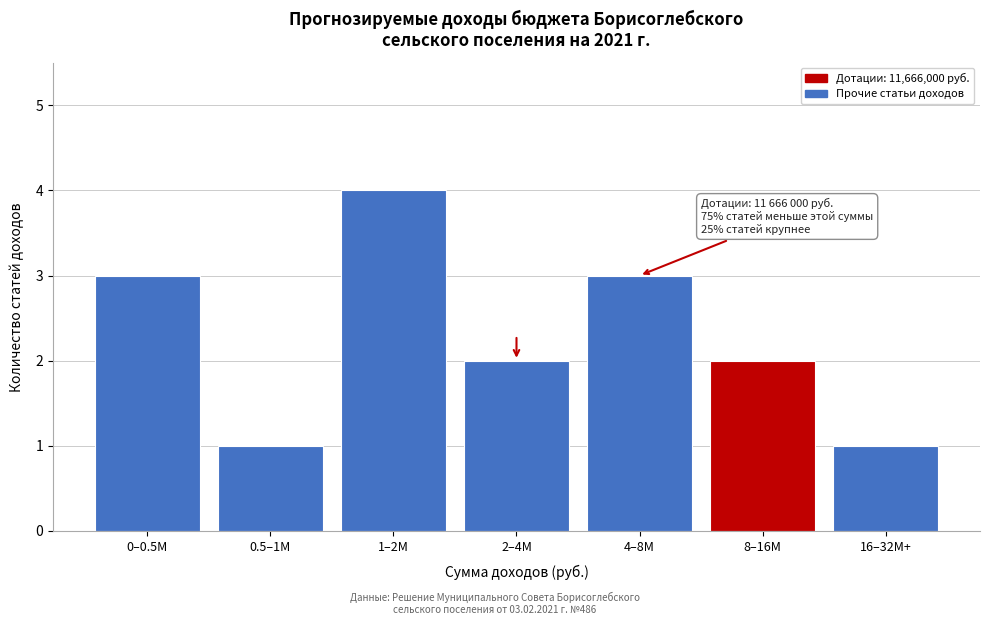

Reading left to right, list all the values displayed in this chart.

0–0.5M=3	0.5–1M=1	1–2M=4	2–4M=2	4–8M=3	8–16M=2	16–32M+=1